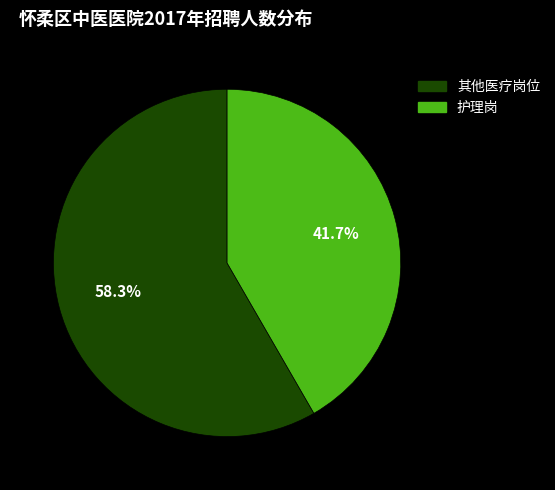

Rank the categories by value from highest to lowest.

其他医疗岗位, 护理岗